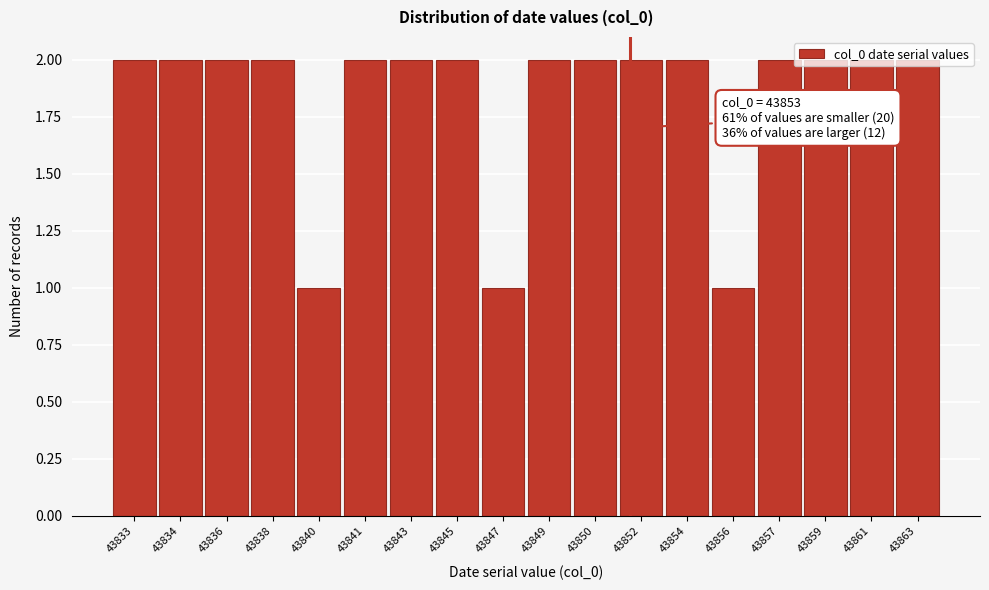

What is the ratio of the value at 43838 to the value at 43856?

2.0